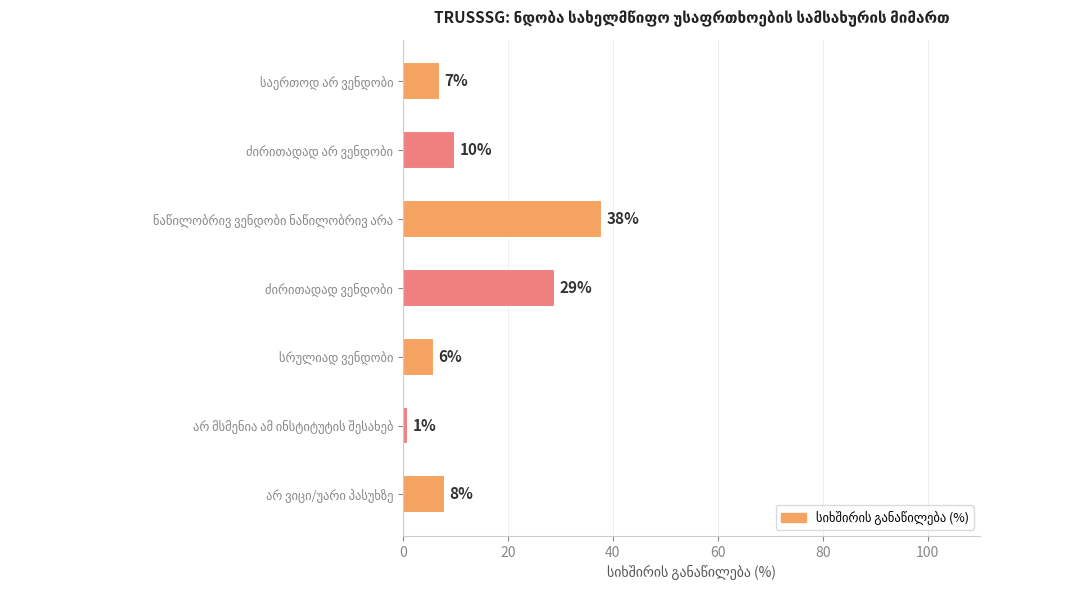

What is the difference between the maximum and minimum values?

37